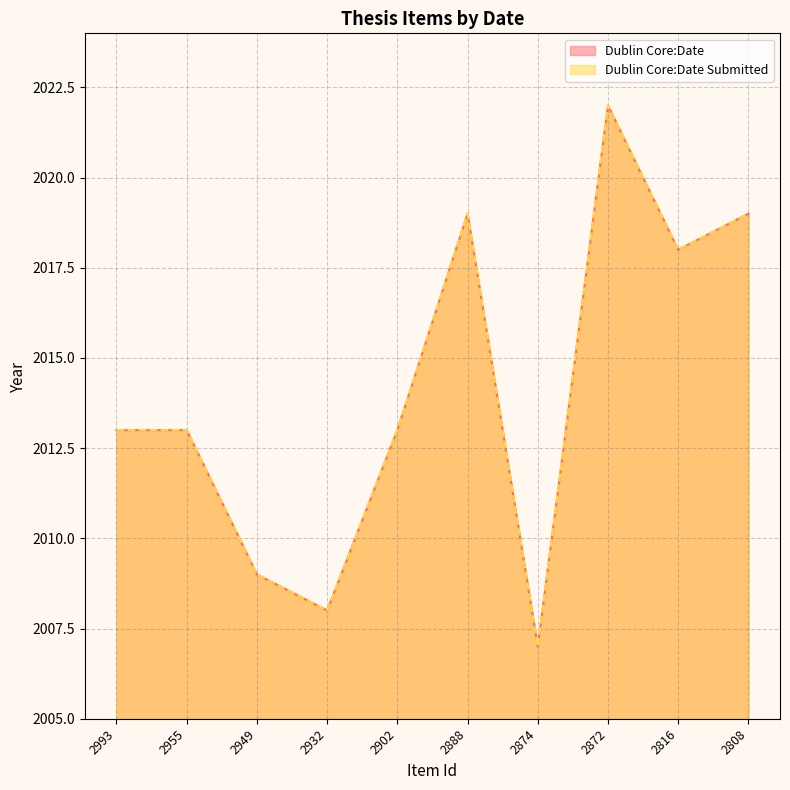

How many data points does each series have?

10